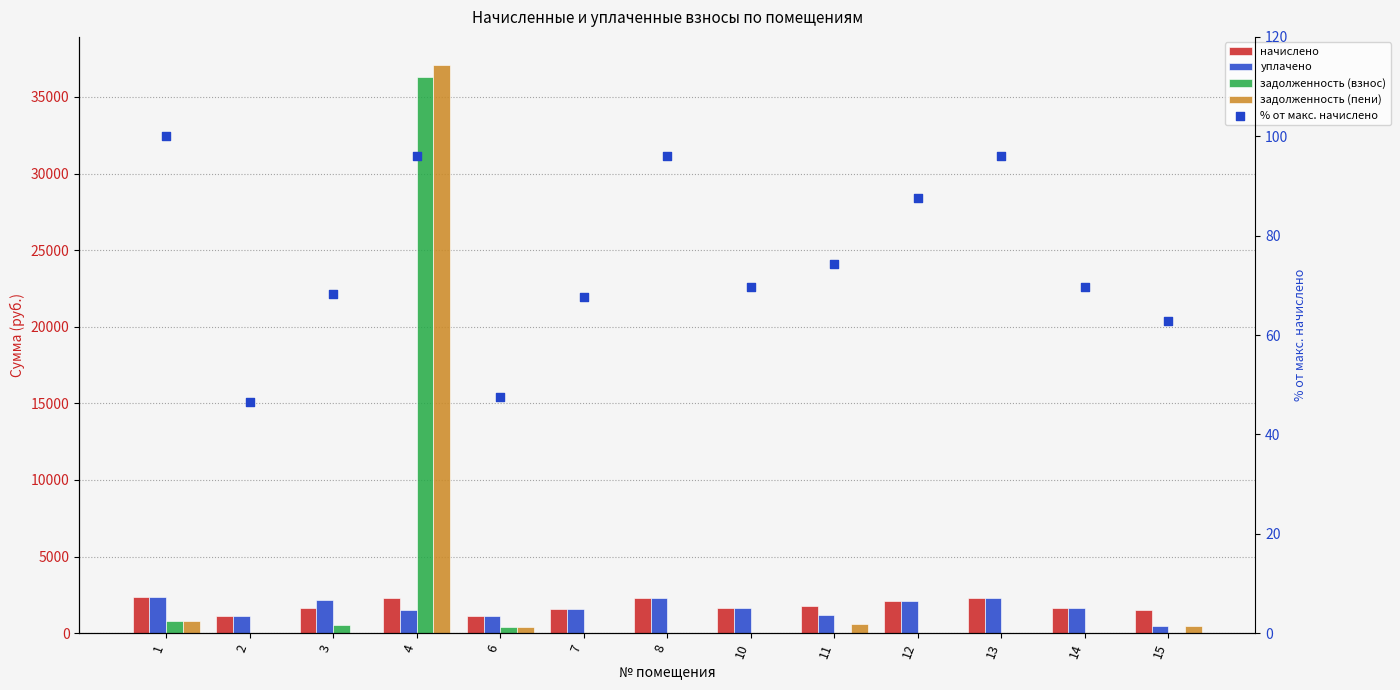

At how many categories does at least one series exceed 7204?

1